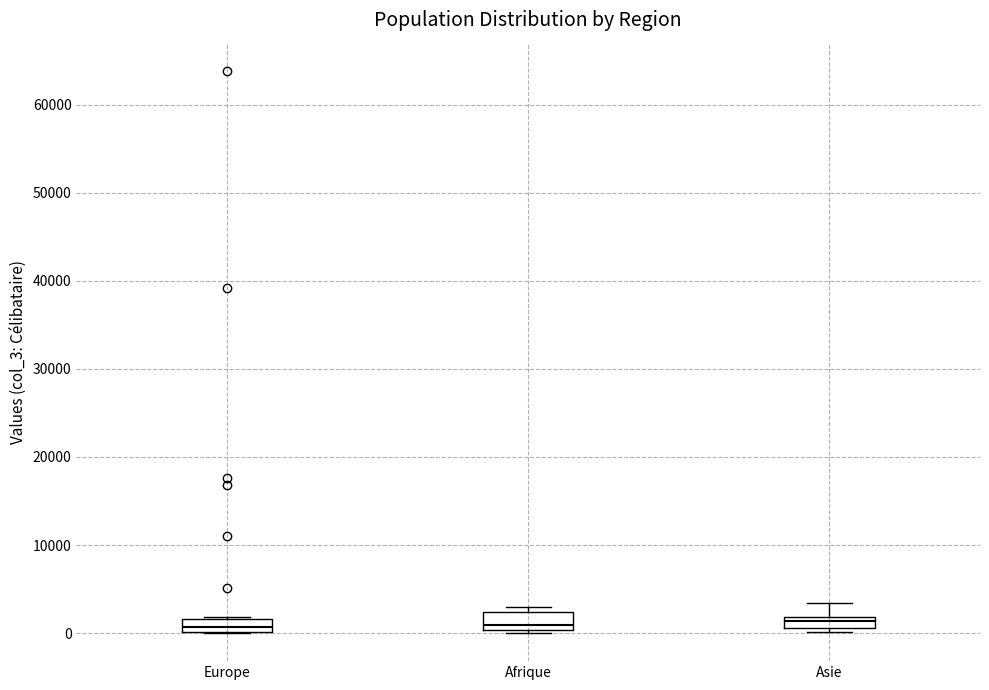

Where is the upper edge of the box for Europe on the y-axis? The values are not printed on the chart, so give them approximately, as read against the axis.

2000